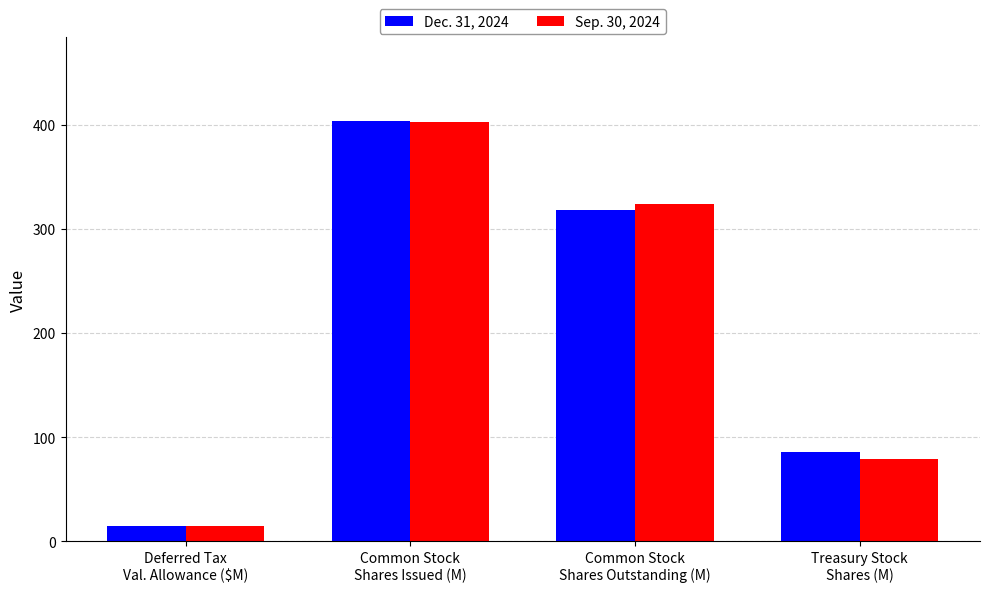

Reading right to left, transcribe all the data shown in this chart.

Dec. 31, 2024: Treasury Stock
Shares (M)=85.6	Common Stock
Shares Outstanding (M)=317.7	Common Stock
Shares Issued (M)=403.3	Deferred Tax
Val. Allowance ($M)=14.9
Sep. 30, 2024: Treasury Stock
Shares (M)=78.8	Common Stock
Shares Outstanding (M)=324.0	Common Stock
Shares Issued (M)=402.8	Deferred Tax
Val. Allowance ($M)=14.9